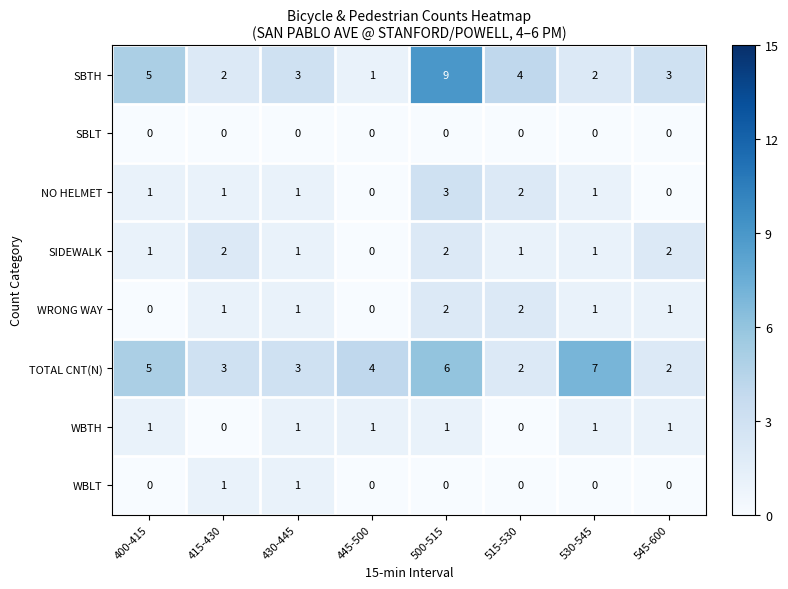

How many distinct data groups are displayed?

8